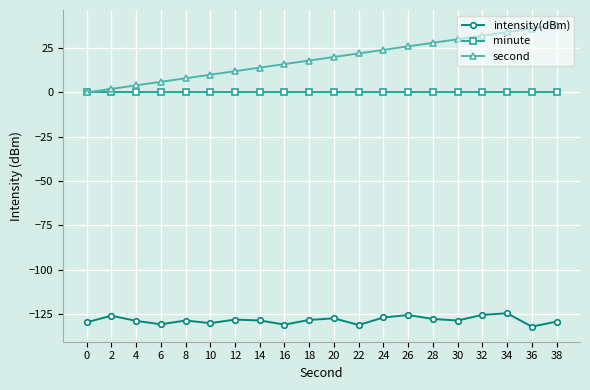

Which series has the largest total across all categories?

second